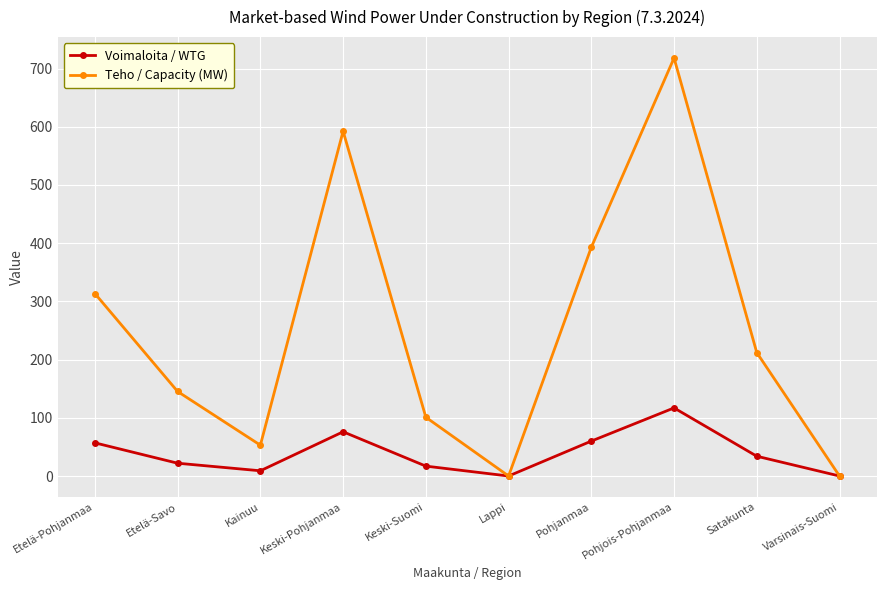

How many lines are shown in the chart?

2